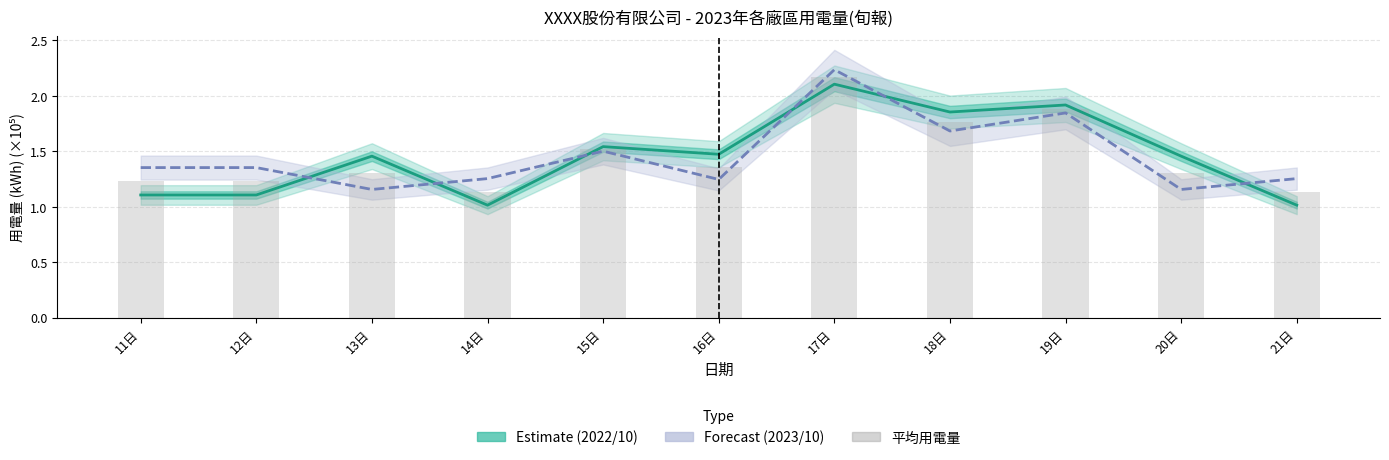

At how many categories does at least one series exceed 1?

11